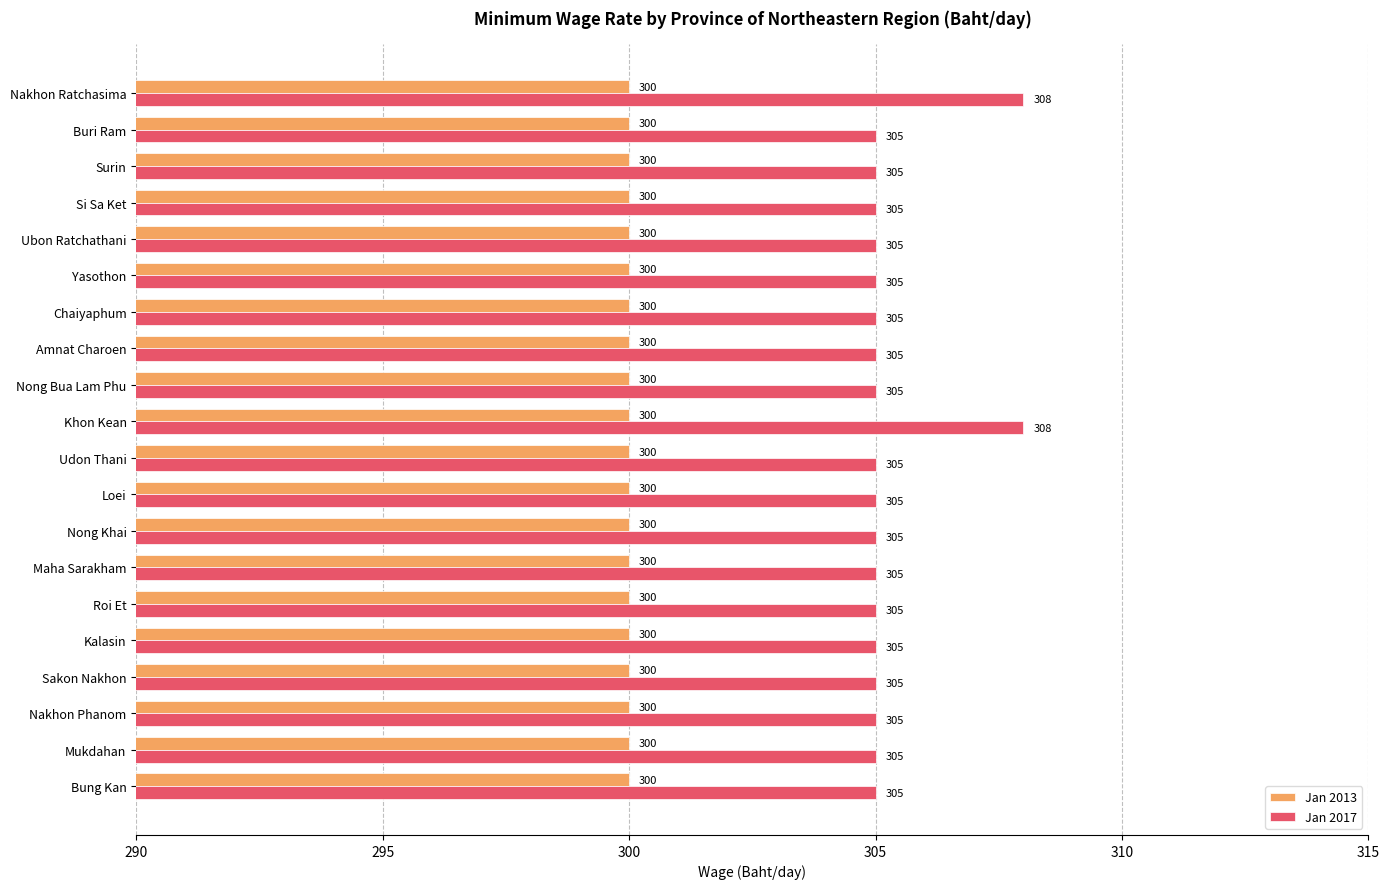

Rank the series by their maximum value, from highest to lowest.

Jan 2017, Jan 2013